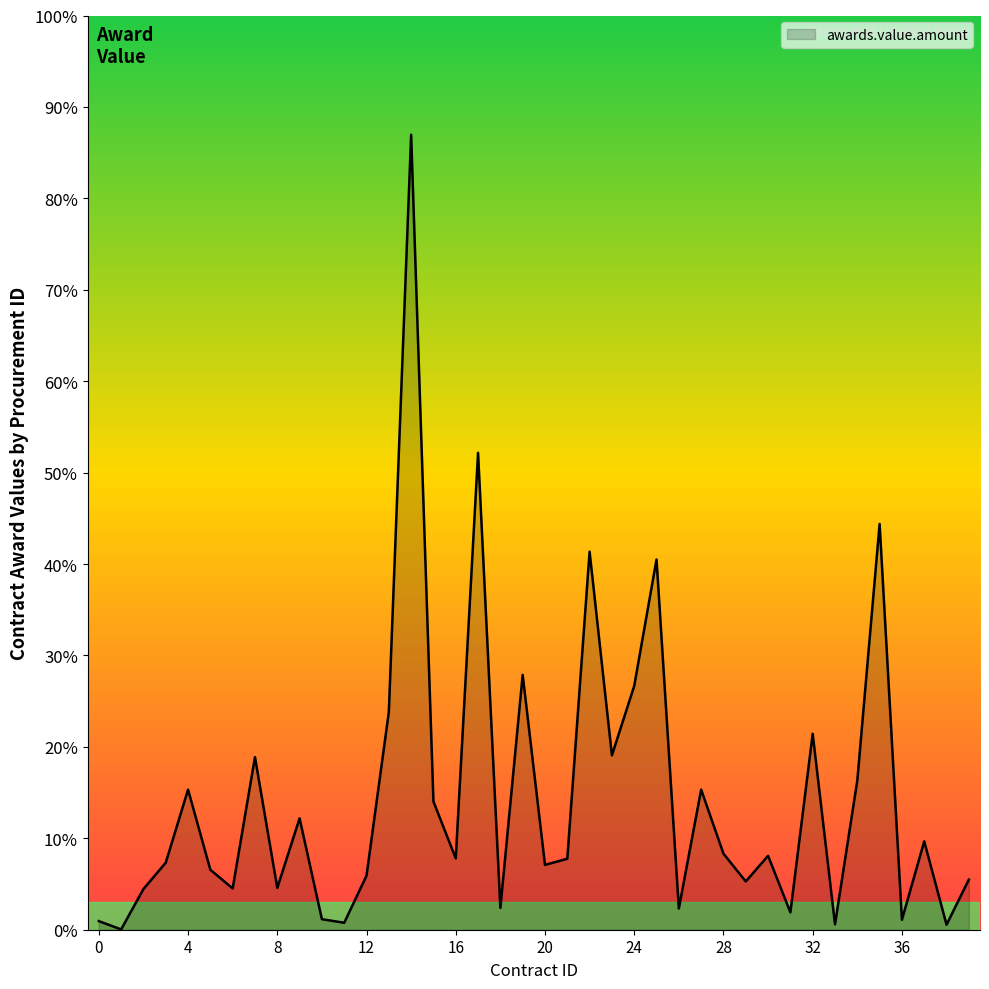

Does the chart display data point markers on the line(s)?

No